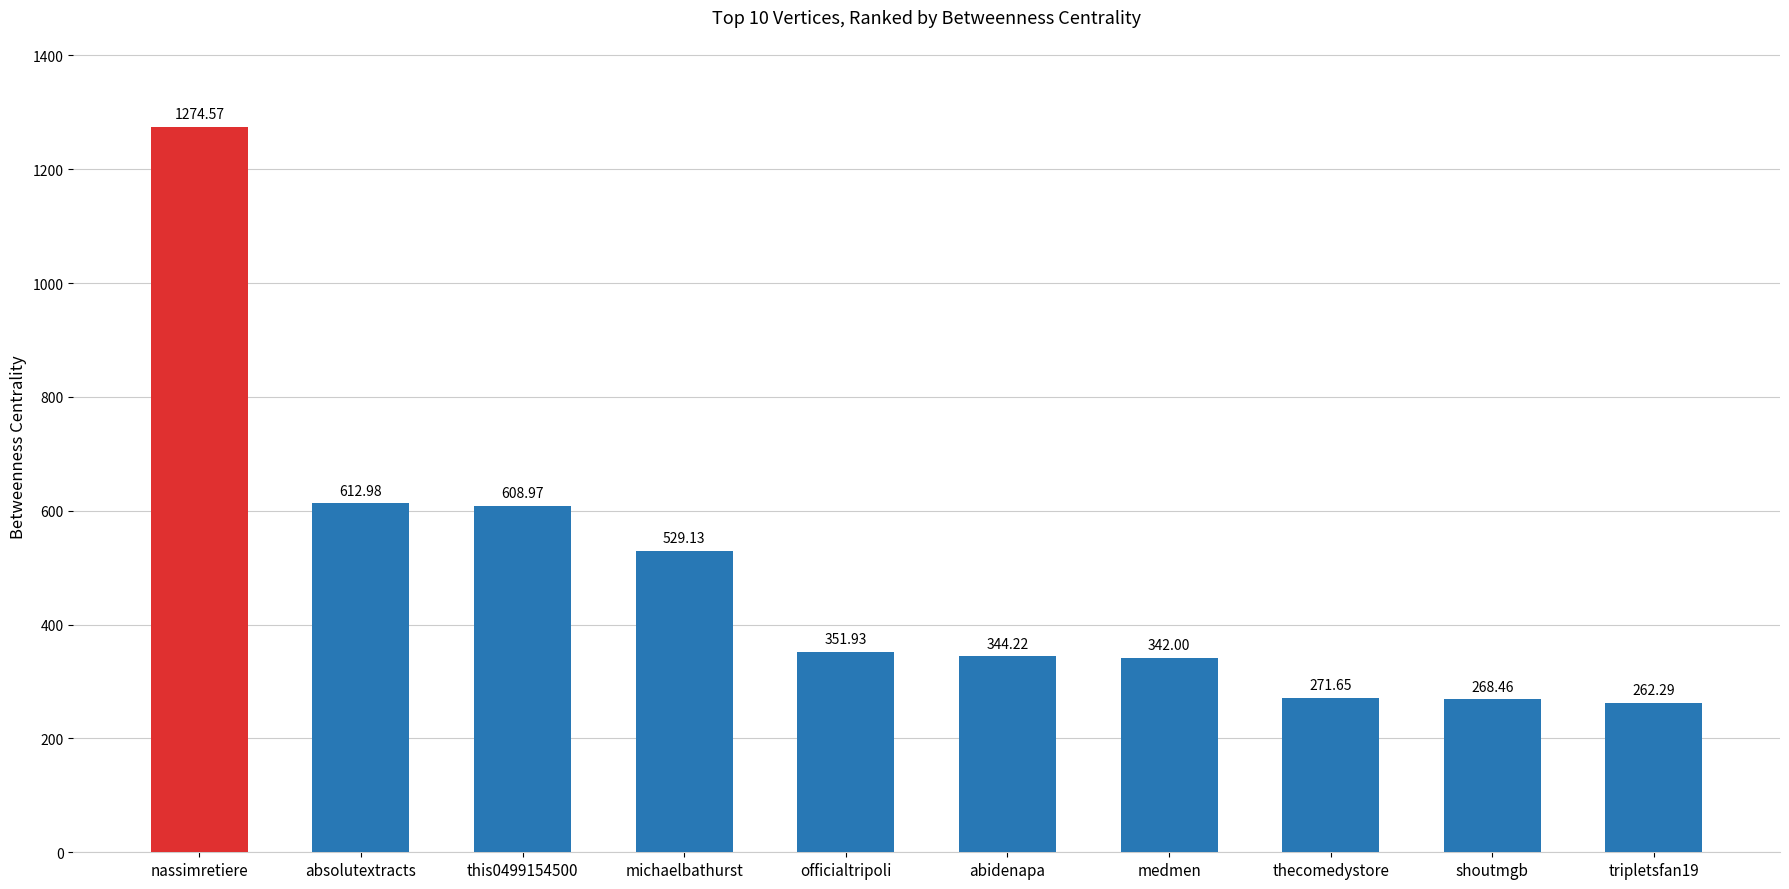

The chart shows a value of 1274.6 at nassimretiere. True or false?

True